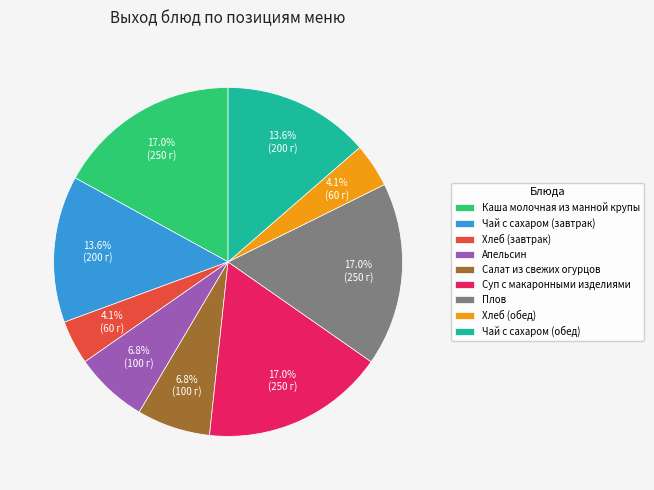

To the nearest percent, what portion does Апельсин represent?

7%